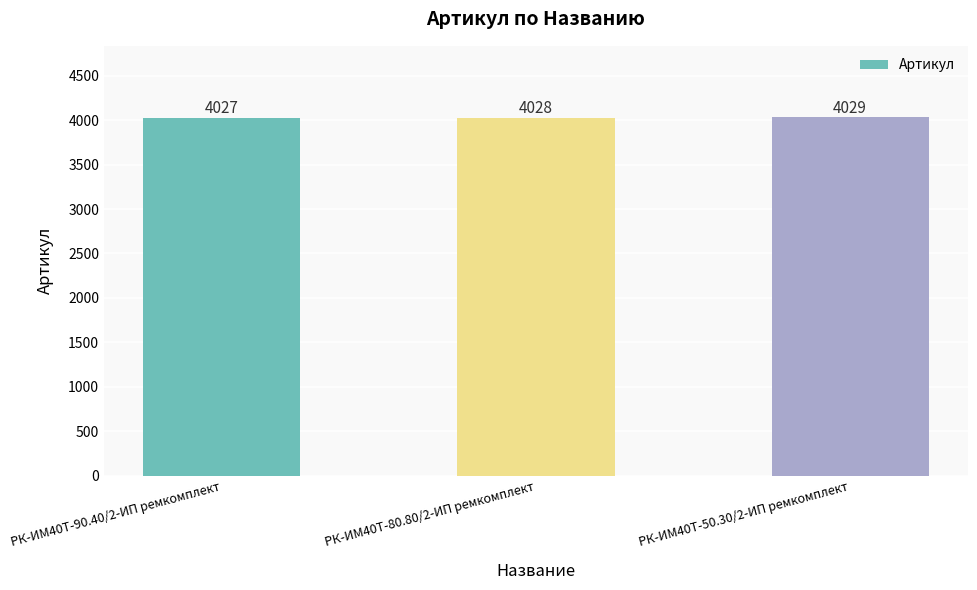

How many bars are there in total?

3